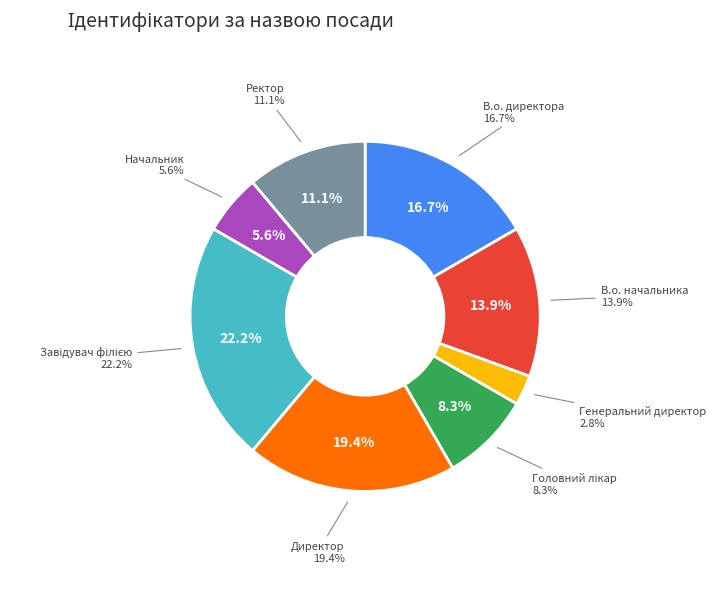

Which slice is the largest?

Завідувач філією